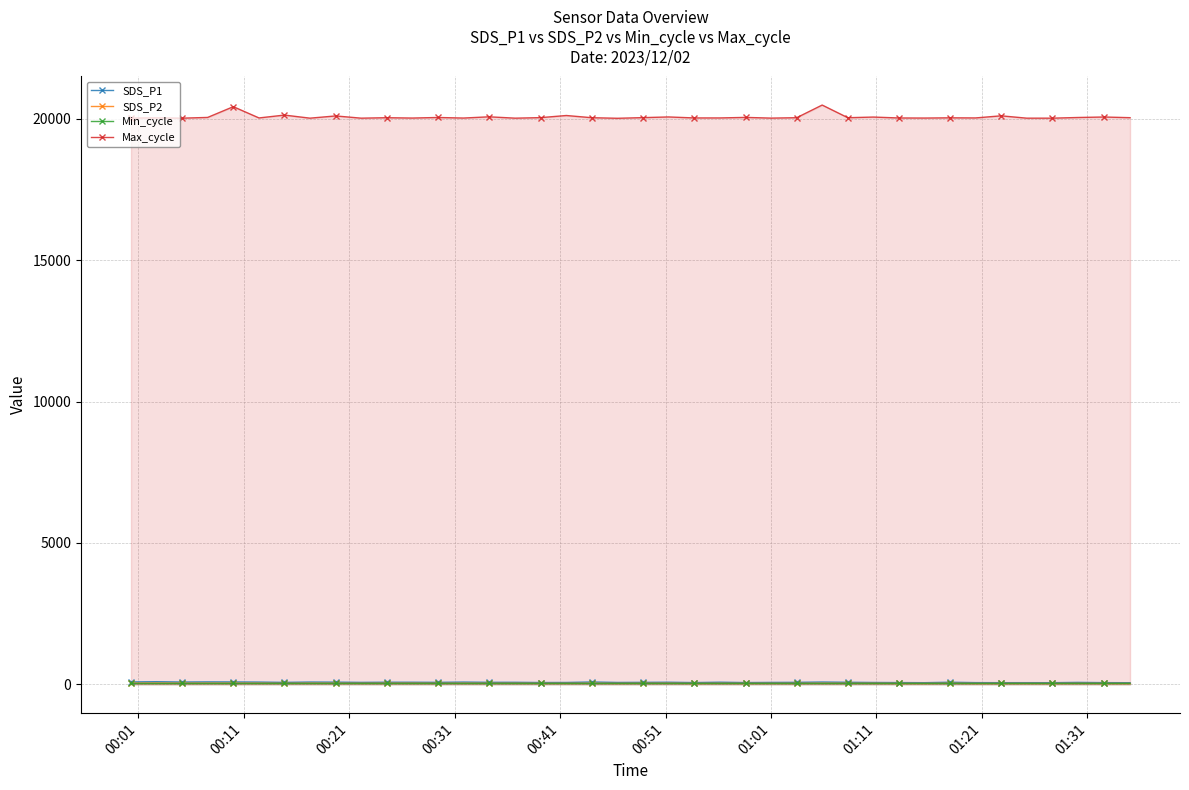

How many data points in SDS_P2 are less than 32?

19